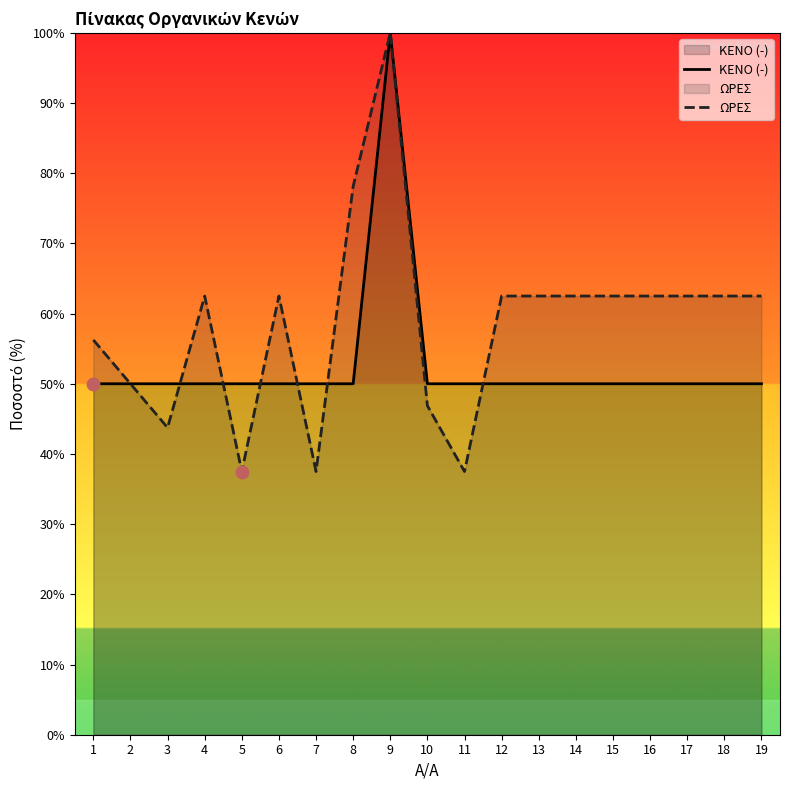

At which category is the sum across all series the highest?

9